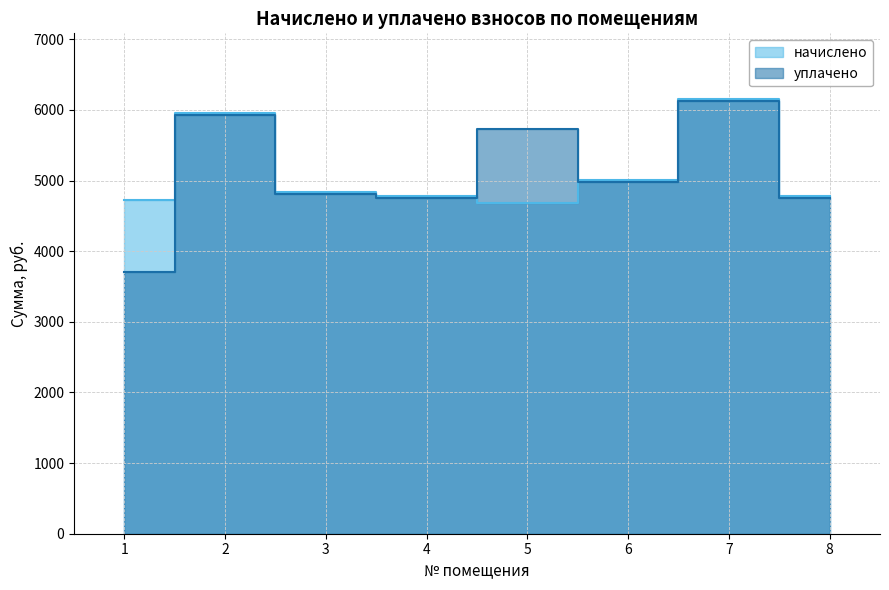

Which series ends up on top after the final intersection of начислено and уплачено?

начислено